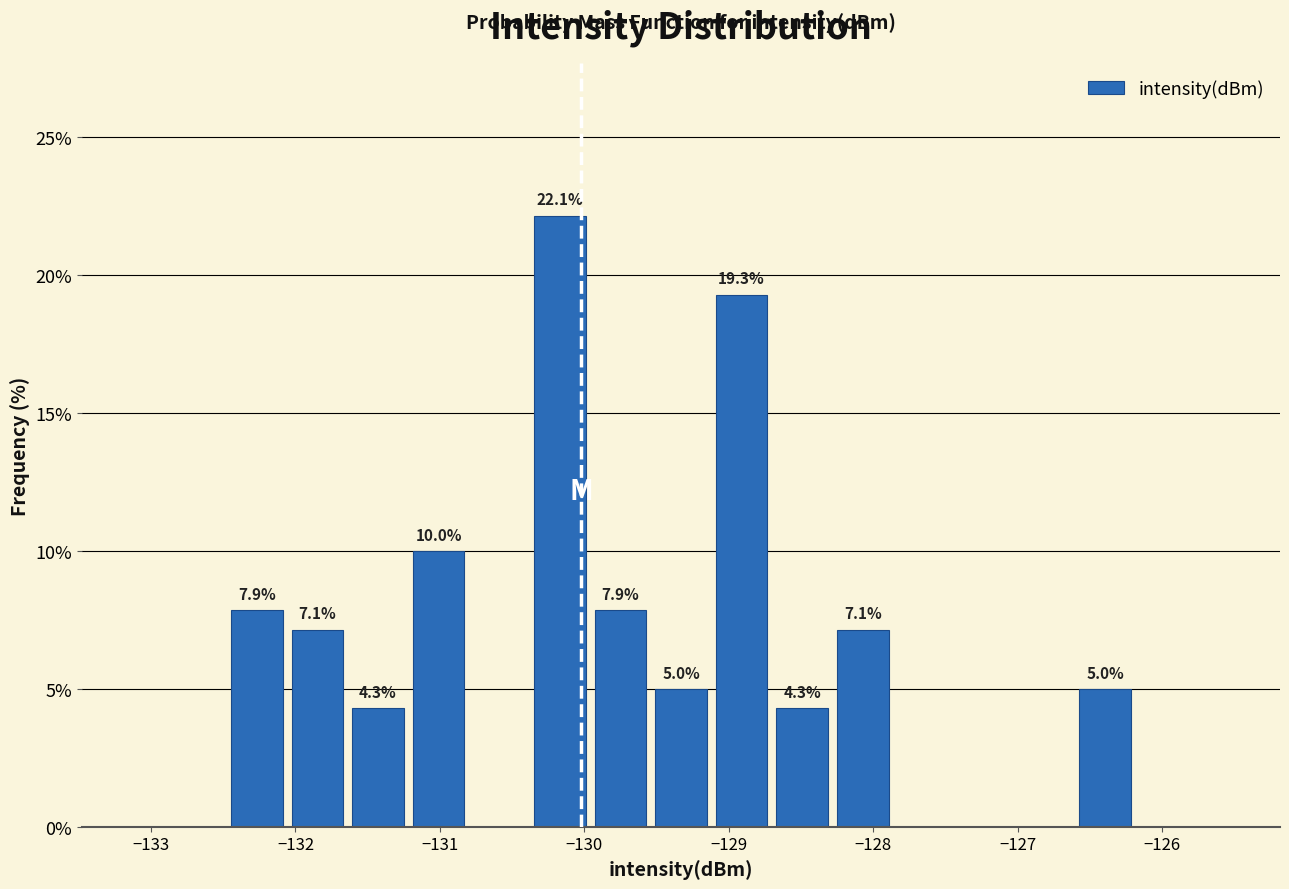

Over which range of the x-axis is the bar tallest?

-130.4 to -130.0